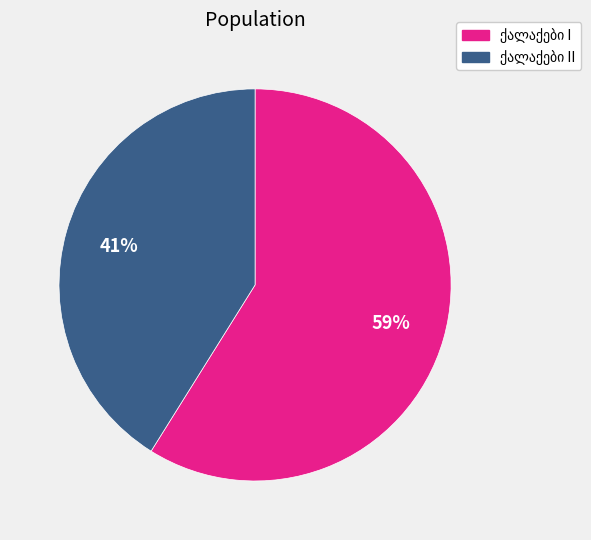

To the nearest percent, what is the average slice percentage?

50%